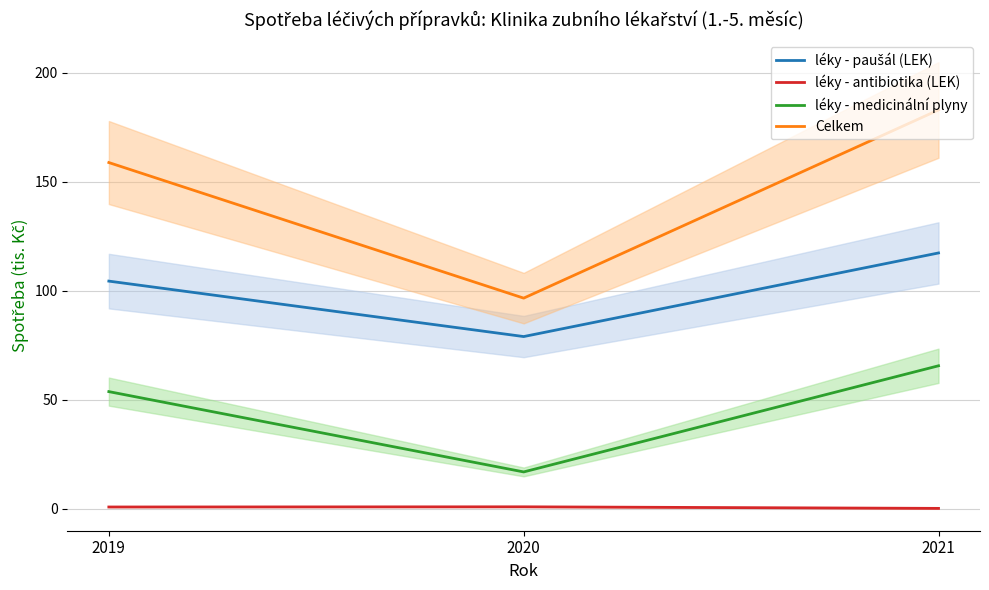

What is the spread (max minus min) of values at 2021?

182.9